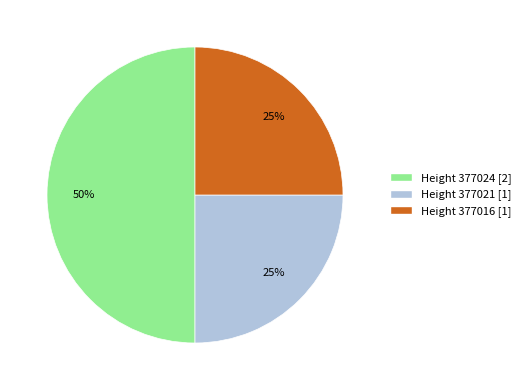

How many segments does this pie chart have?

3